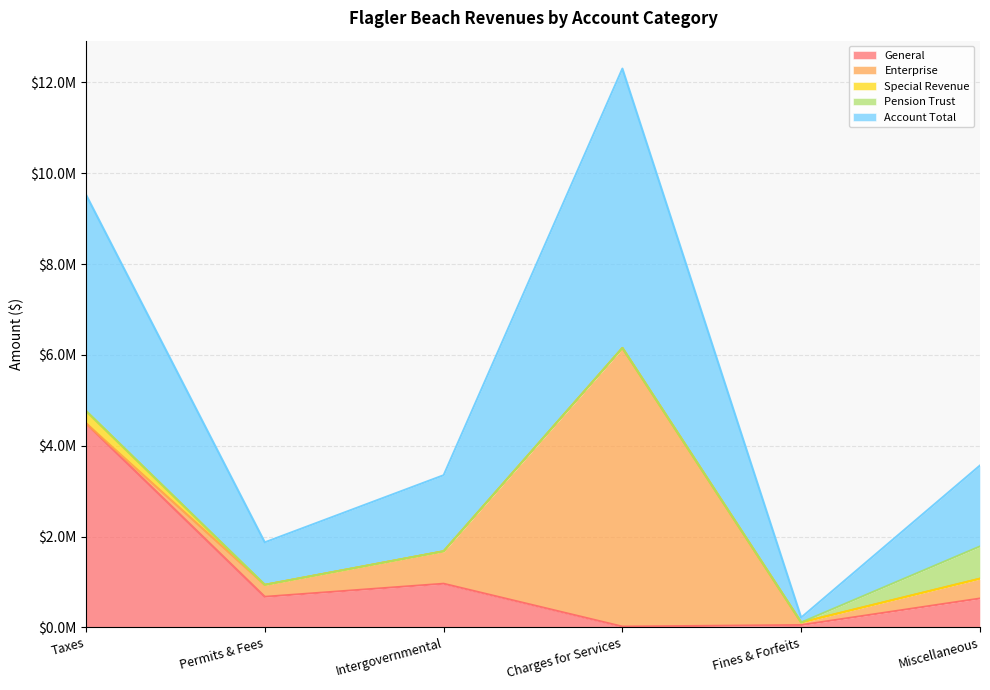

Does the chart have visible grid lines?

Yes